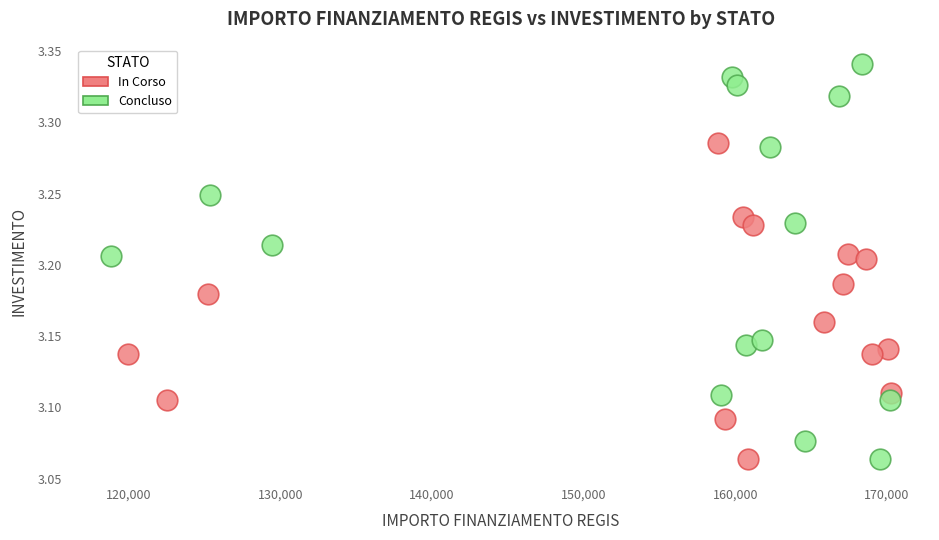

Which series reaches the maximum Y coordinate?

Concluso